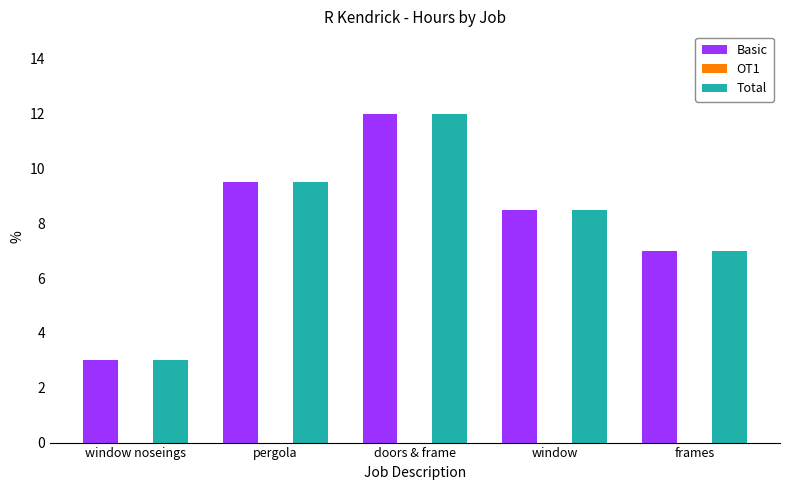

What is the greatest value displayed?

12.0